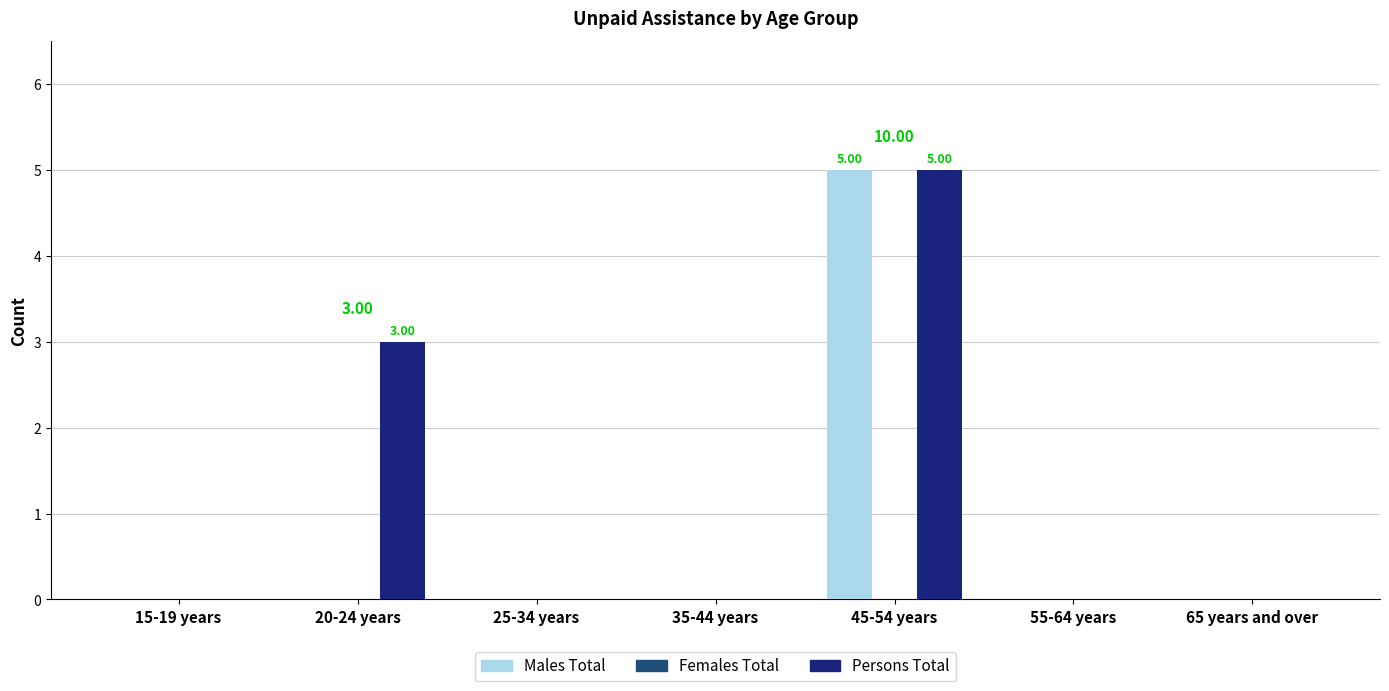

The Males Total series shows 2 at 55-64 years. True or false?

False